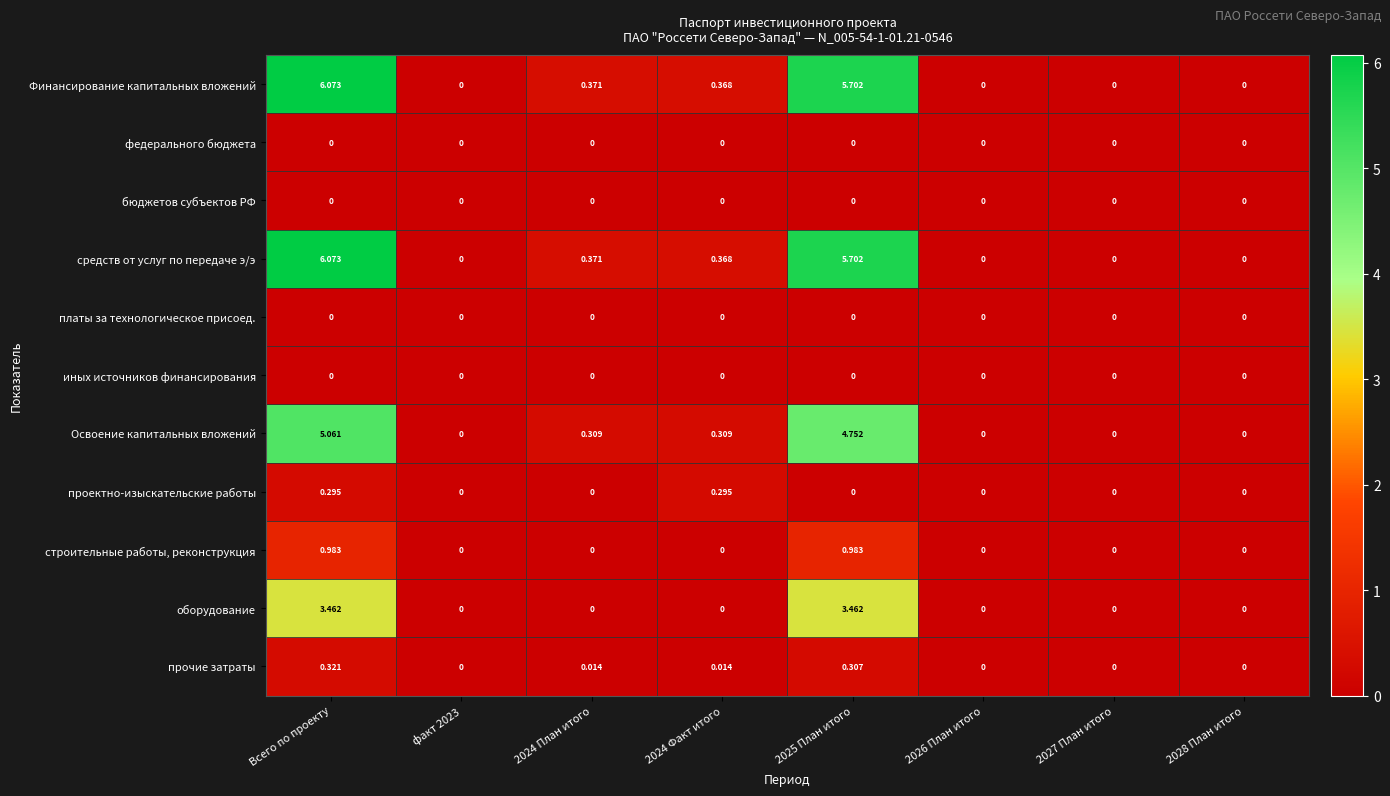

At which category does the chart reach its peak across all series?

Всего по проекту